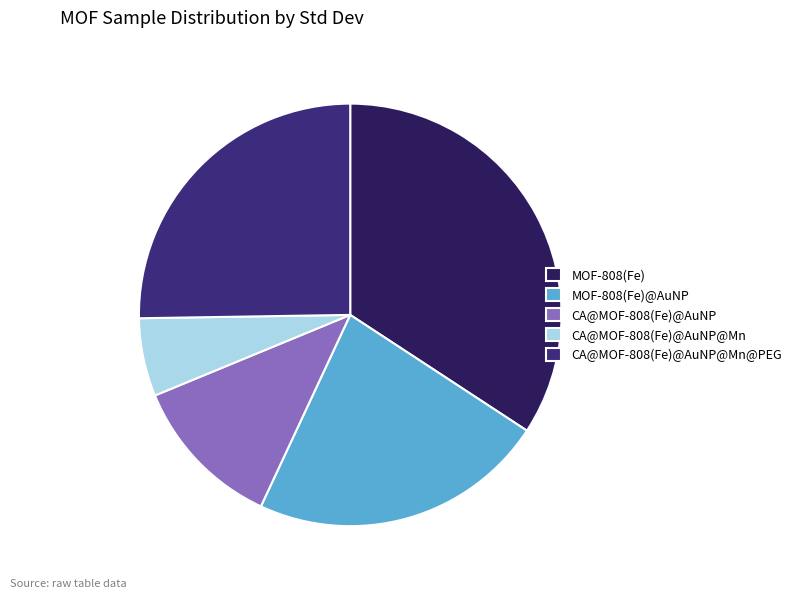

Between CA@MOF-808(Fe)@AuNP@Mn and CA@MOF-808(Fe)@AuNP@Mn@PEG, which is larger?

CA@MOF-808(Fe)@AuNP@Mn@PEG